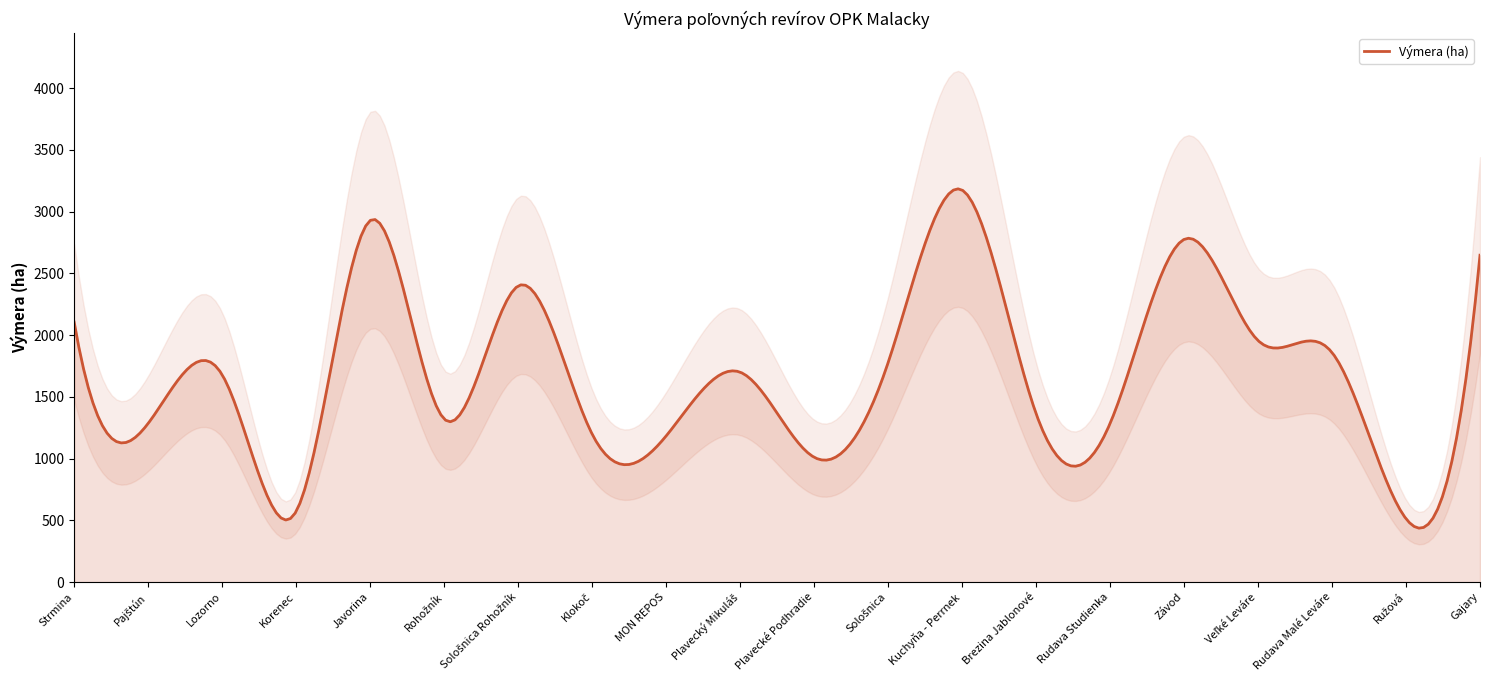

What is the approximate value at Rudava Studienka, to the nearest 50?

1300